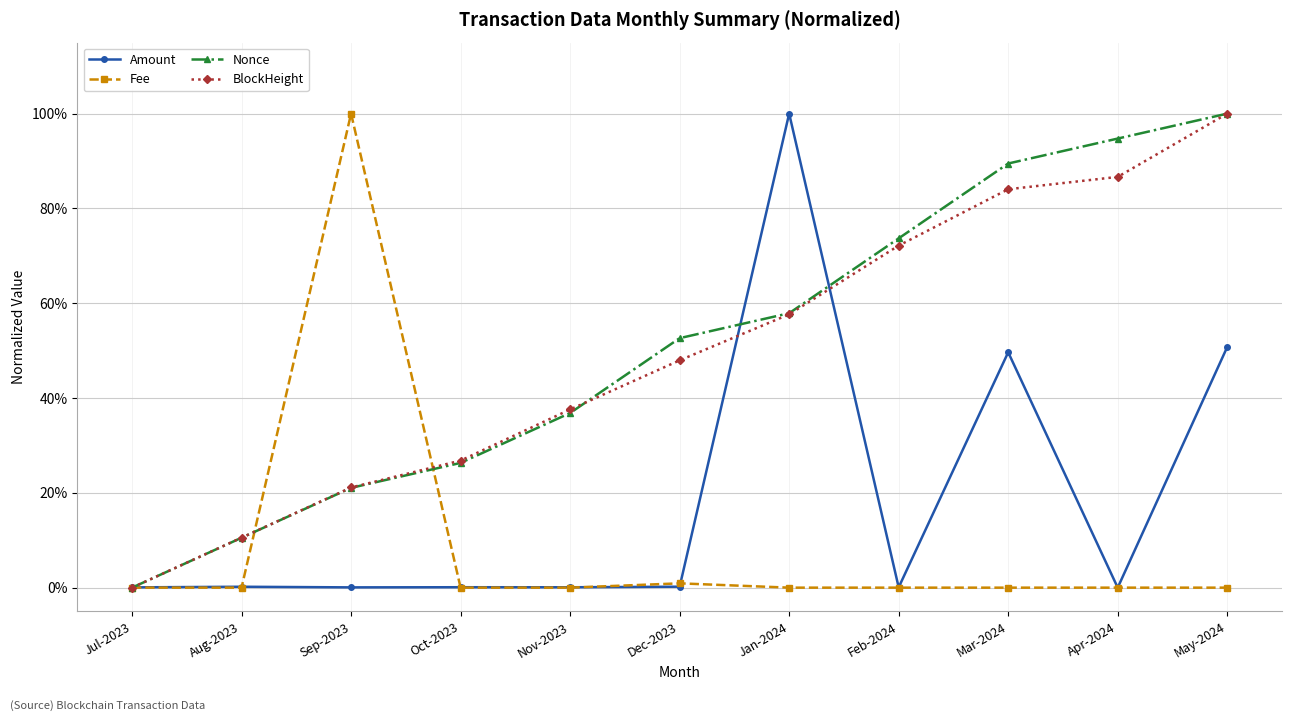

Reading left to right, transcribe all the data shown in this chart.

Amount: Jul-2023=0.0	Aug-2023=0.0	Sep-2023=0.0	Oct-2023=0.0	Nov-2023=0.0	Dec-2023=0.0	Jan-2024=1.0	Feb-2024=0.0	Mar-2024=0.5	Apr-2024=0.0	May-2024=0.5
Fee: Jul-2023=0.0	Aug-2023=0.0	Sep-2023=1.0	Oct-2023=0.0	Nov-2023=0.0	Dec-2023=0.0	Jan-2024=0.0	Feb-2024=0.0	Mar-2024=0.0	Apr-2024=0.0	May-2024=0.0
Nonce: Jul-2023=0.0	Aug-2023=0.1	Sep-2023=0.2	Oct-2023=0.3	Nov-2023=0.4	Dec-2023=0.5	Jan-2024=0.6	Feb-2024=0.7	Mar-2024=0.9	Apr-2024=0.9	May-2024=1.0
BlockHeight: Jul-2023=0.0	Aug-2023=0.1	Sep-2023=0.2	Oct-2023=0.3	Nov-2023=0.4	Dec-2023=0.5	Jan-2024=0.6	Feb-2024=0.7	Mar-2024=0.8	Apr-2024=0.9	May-2024=1.0